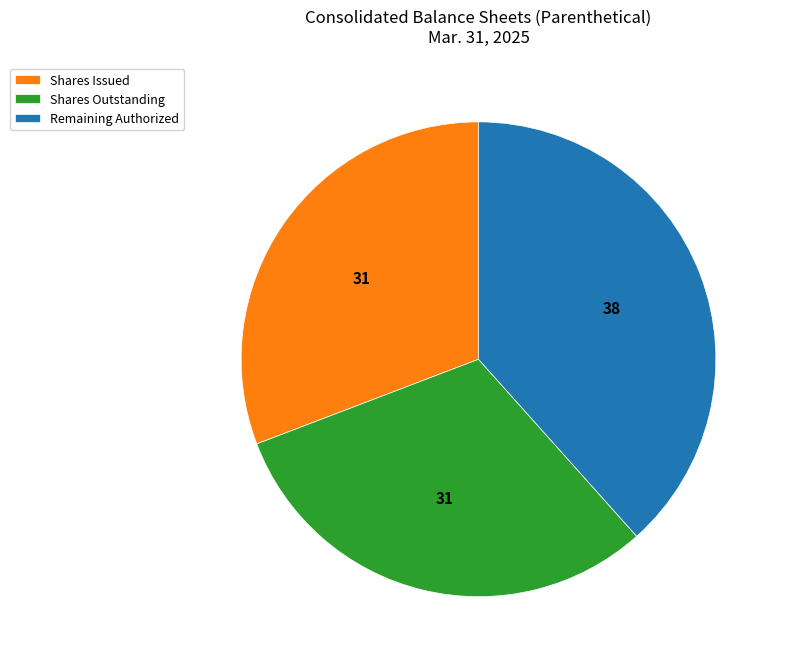

Is there a majority slice in this chart?

No